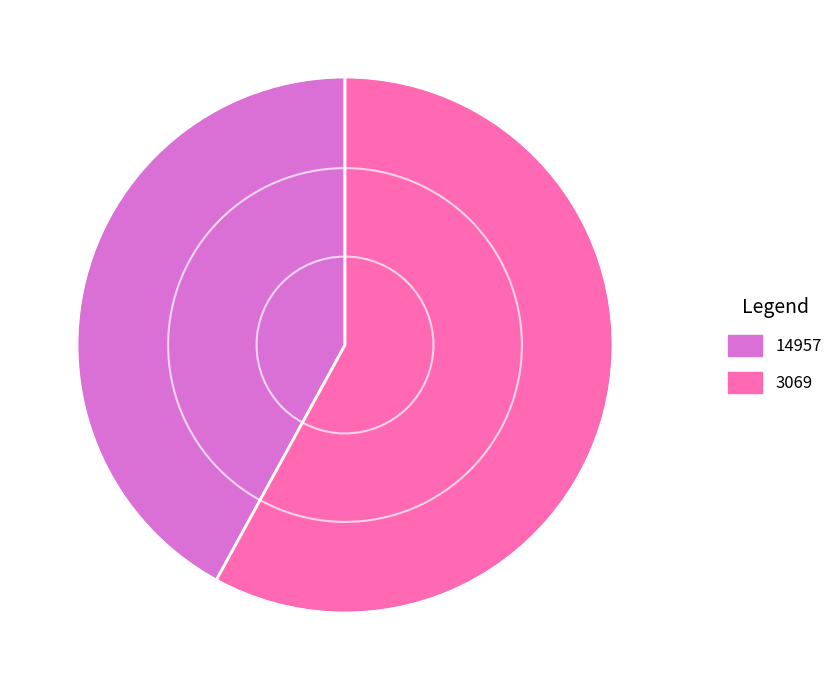

Is it true that 14957 is 42% of the pie?

True